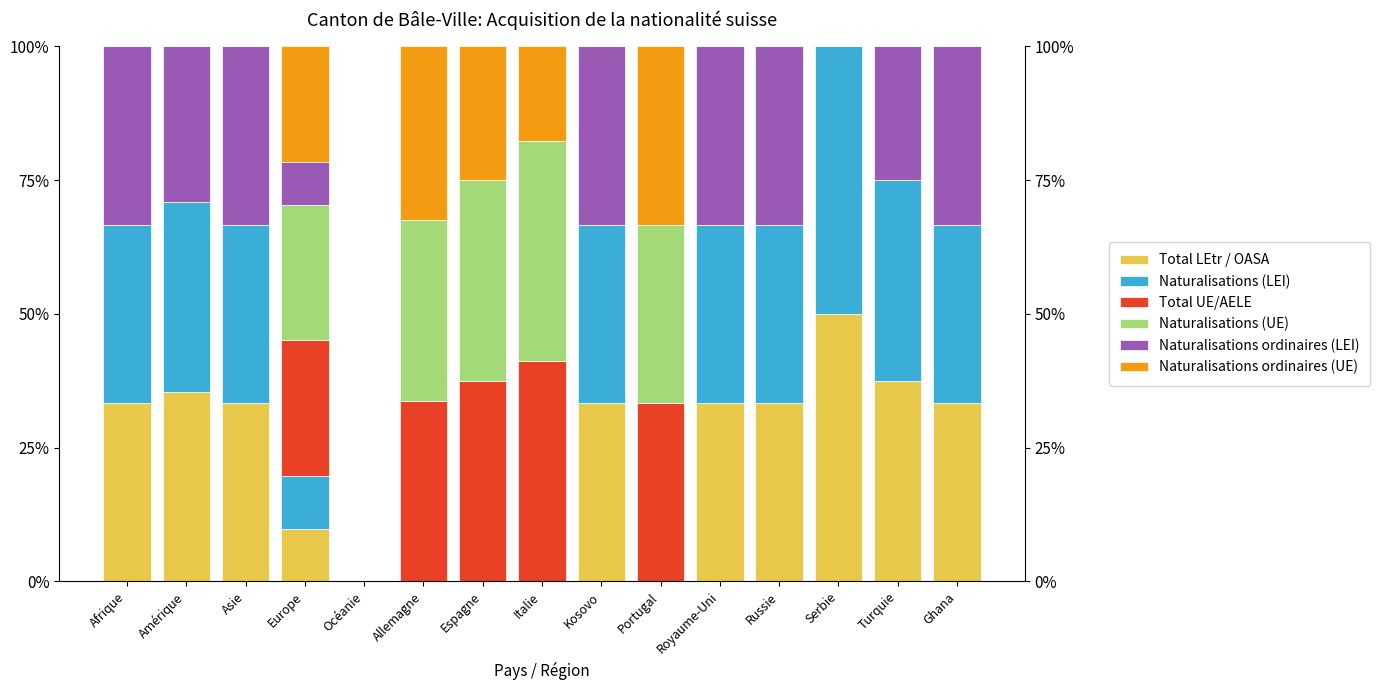

Is it true that Naturalisations ordinaires (LEI) equals 33.3 at Ghana?

True